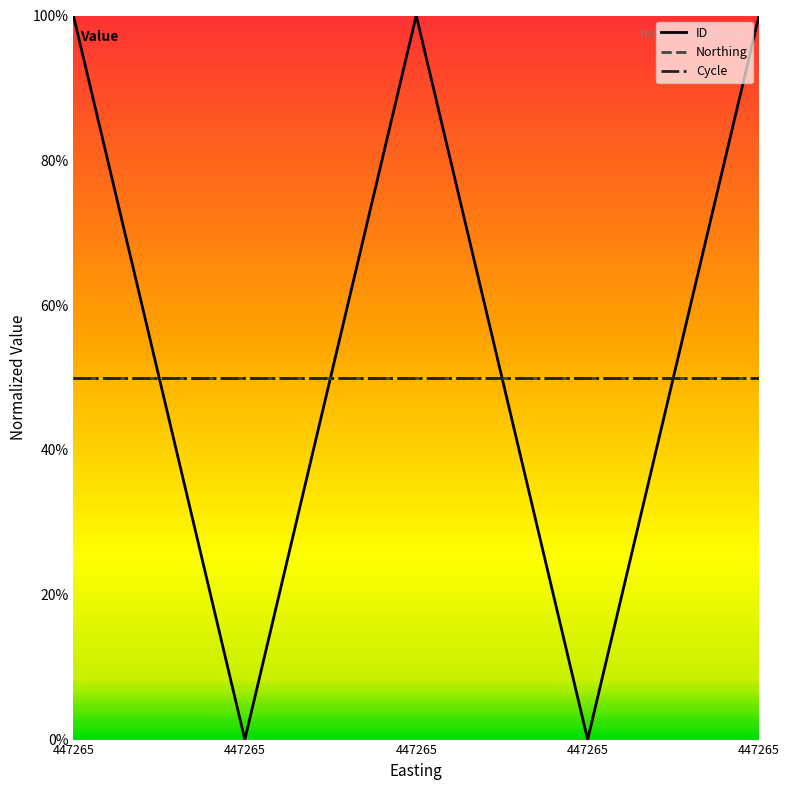

Rank the series by their maximum value, from highest to lowest.

ID, Northing, Cycle